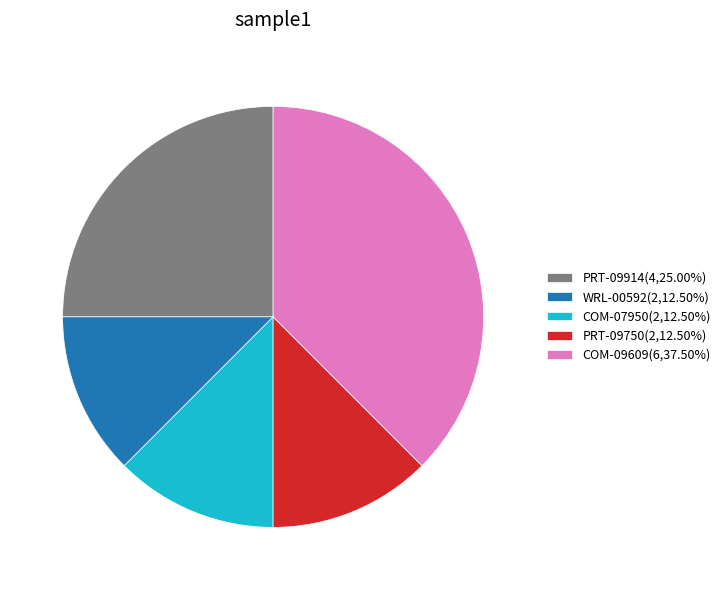

How many slices are in this pie chart?

5